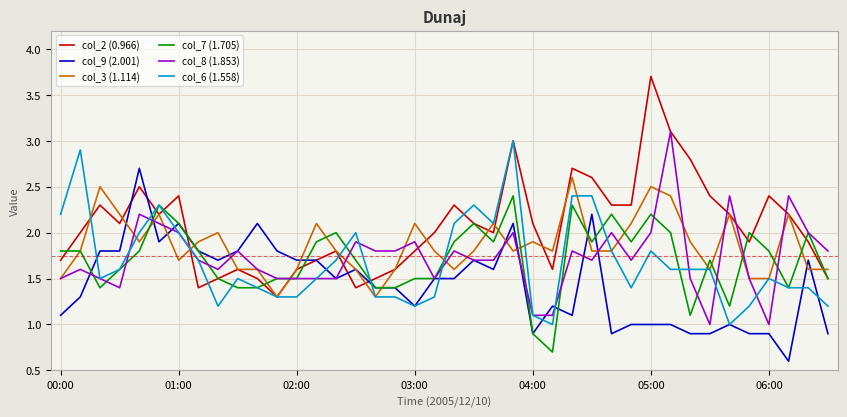

Which series has the largest total across all categories?

col_2 (0.966)